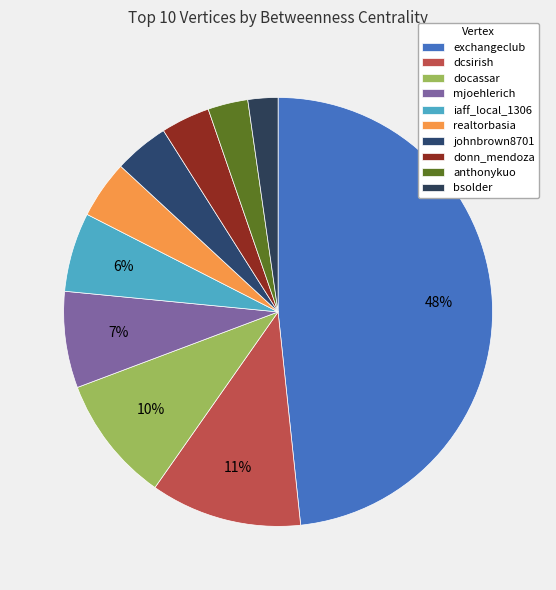

To the nearest percent, what portion does anthonykuo represent?

3%